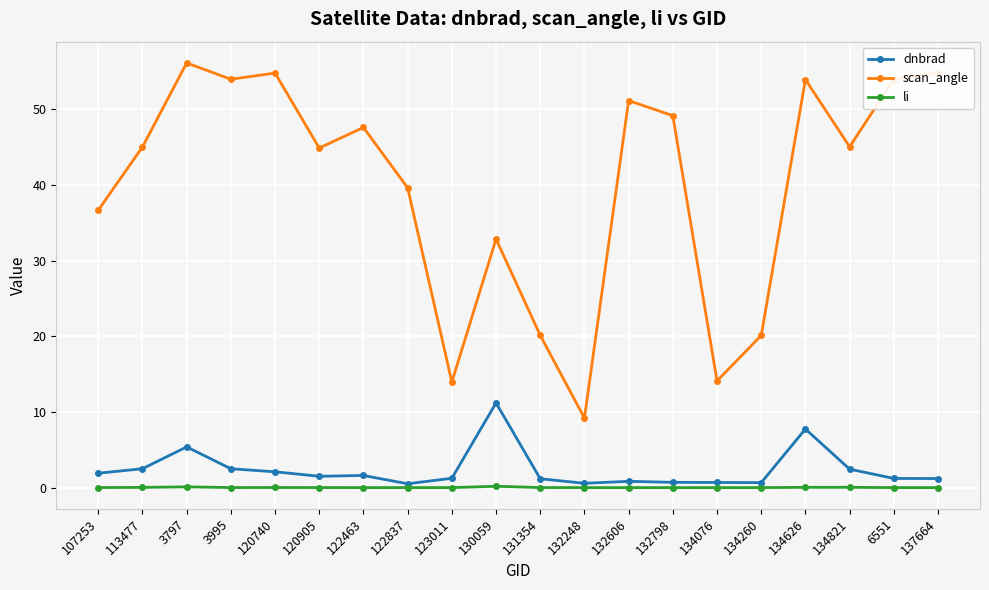

What is the value of the dnbrad point at the 10th from the left?

11.2